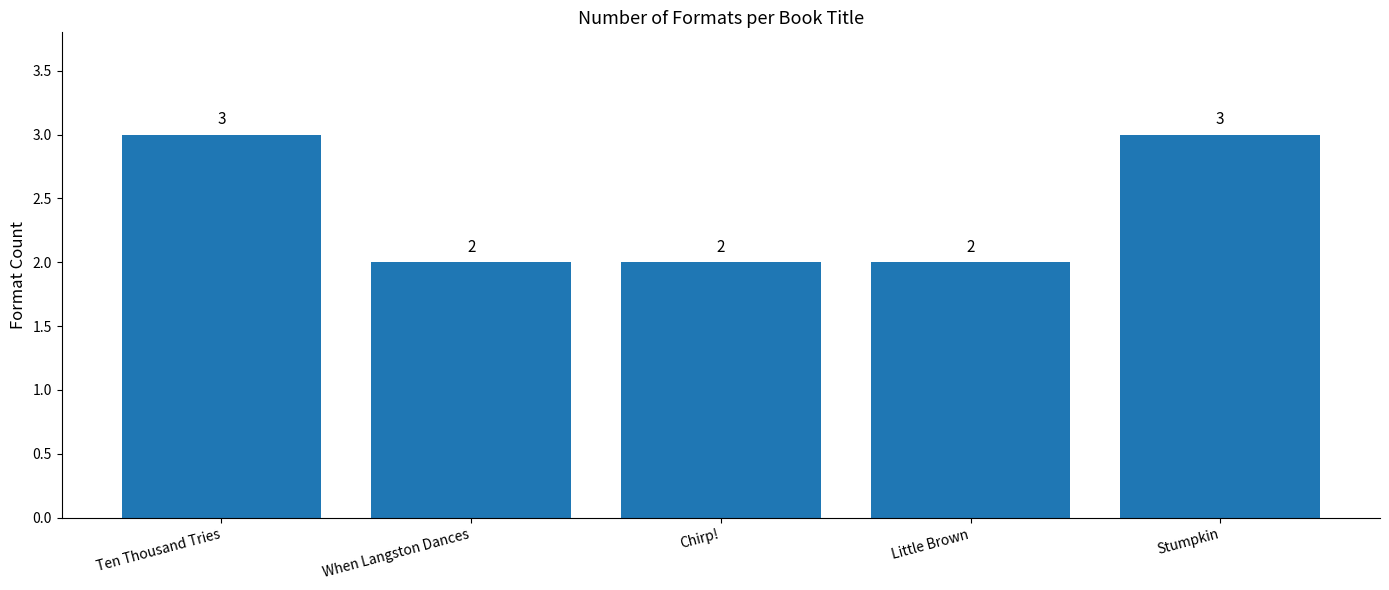

Reading left to right, what are all the values shown in this chart?

Ten Thousand Tries=3	When Langston Dances=2	Chirp!=2	Little Brown=2	Stumpkin=3